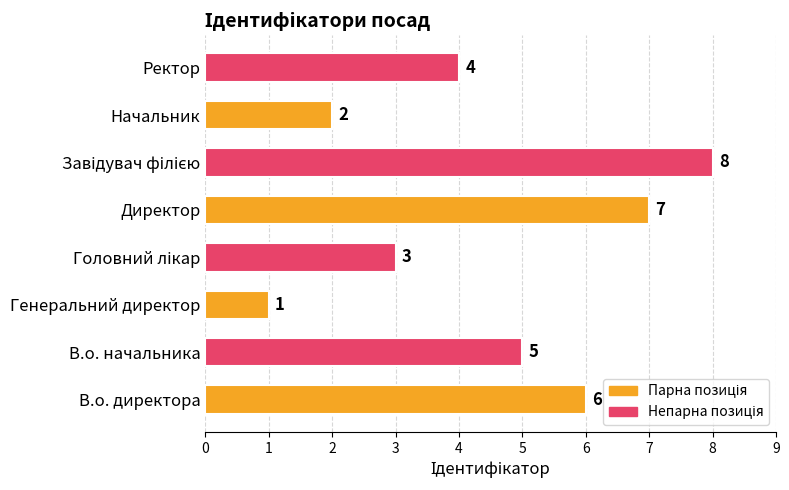

How many distinct data groups are displayed?

1